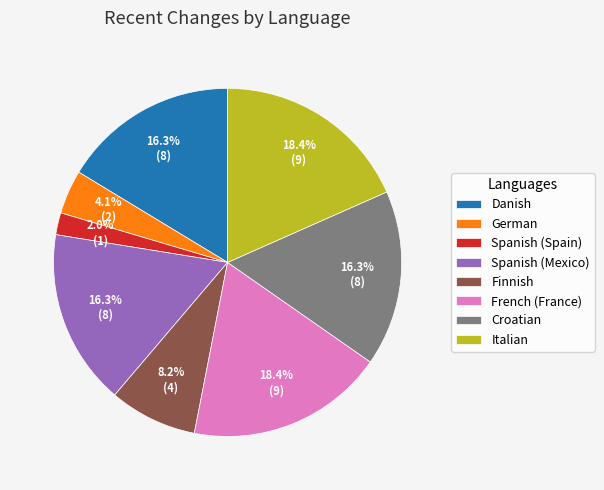

Count the number of slices in the pie.

8